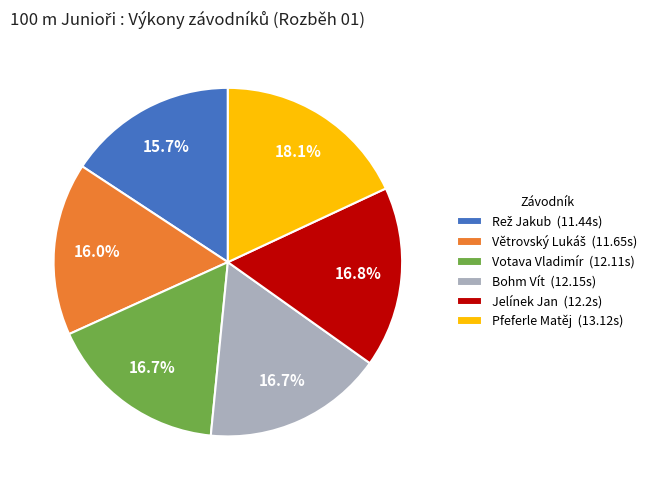

Which slice is the largest?

Pfeferle Matěj